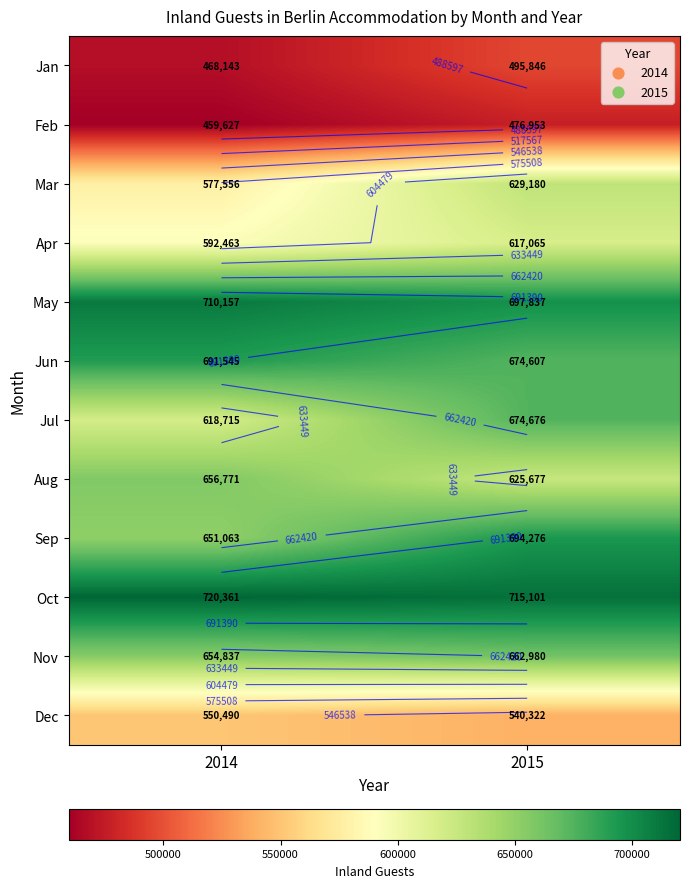

At which label does Aug reach its peak?

2014